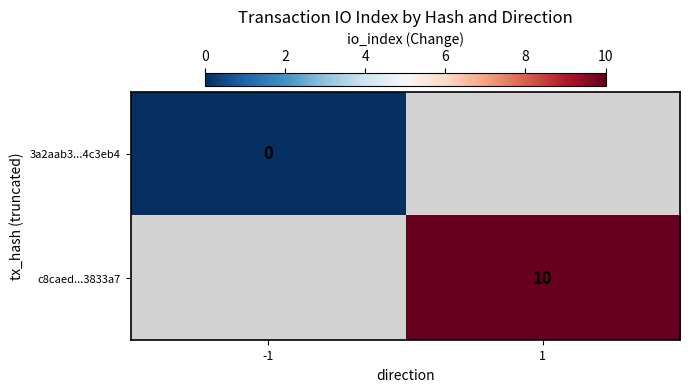

What is the maximum value shown in the chart?

10.0